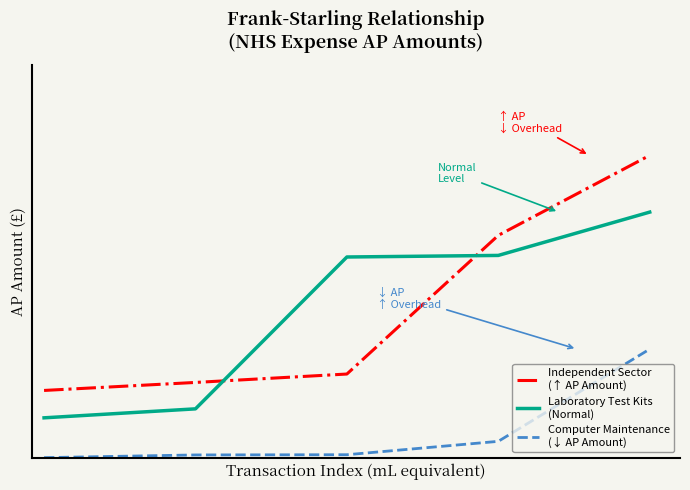

Does the chart have visible grid lines?

No